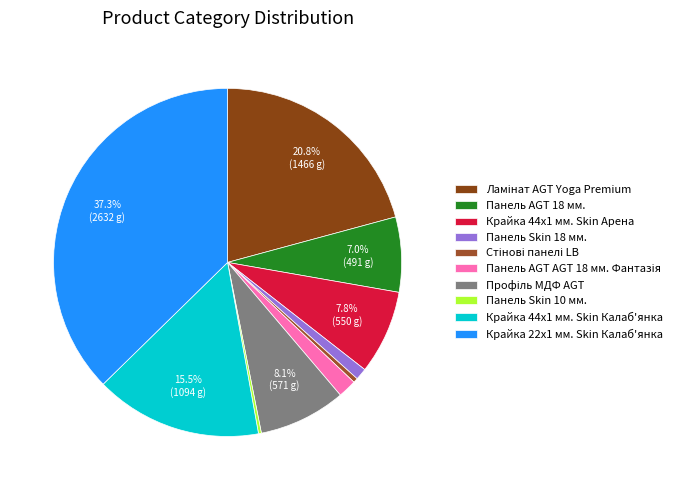

Which category has the biggest portion of the pie?

Крайка 22x1 мм. Skin Калаб'янка